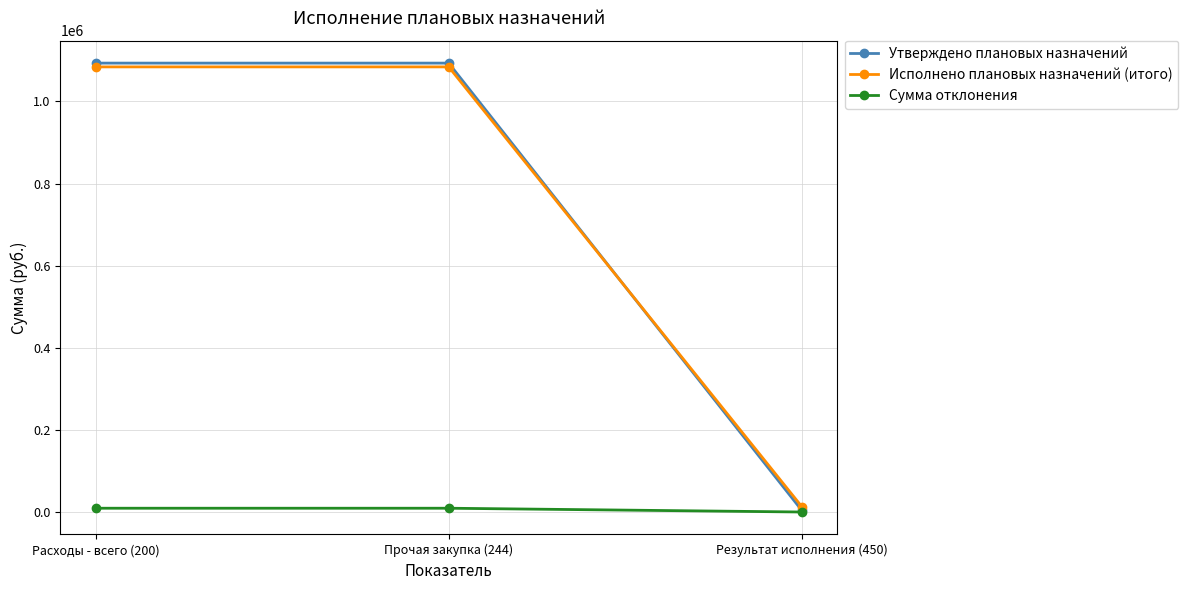

How many series are shown in this chart?

3